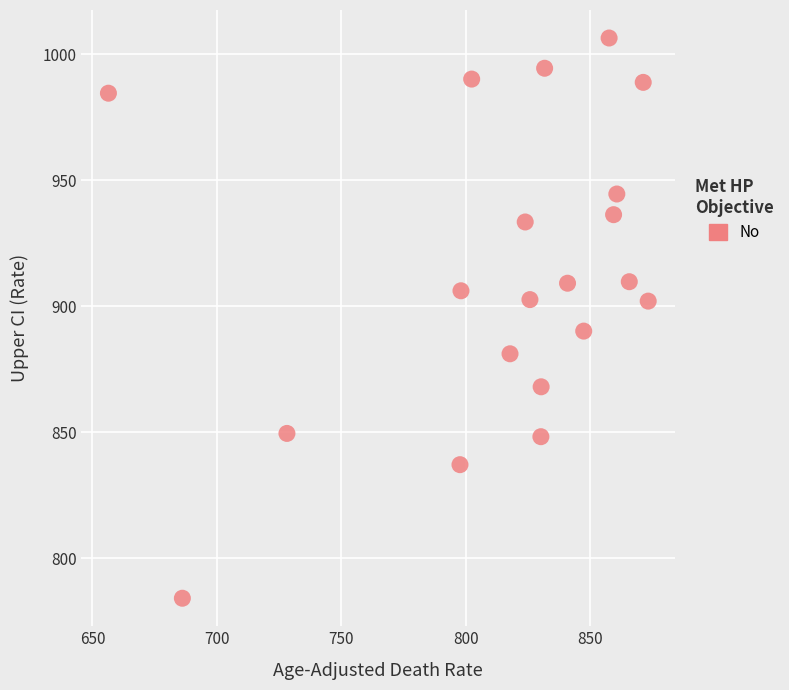

What is the range of X values (max minus min)?

216.8